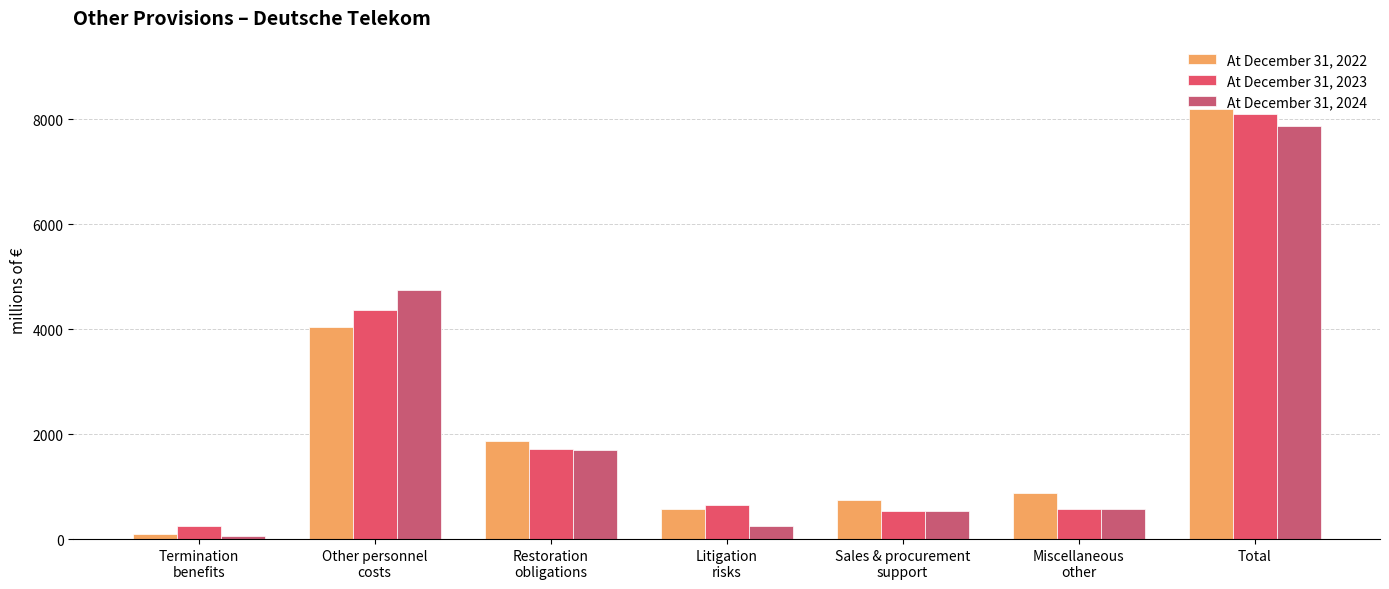

What is the difference between the highest and lowest values at Other personnel
costs?

719